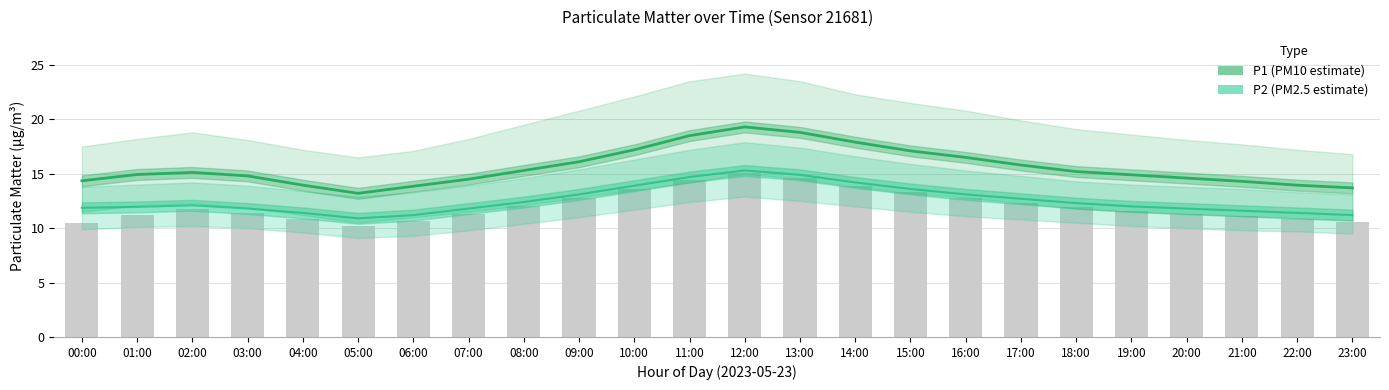

What is the approximate value of P2 (PM2.5 estimate) at 06:00?

11.2